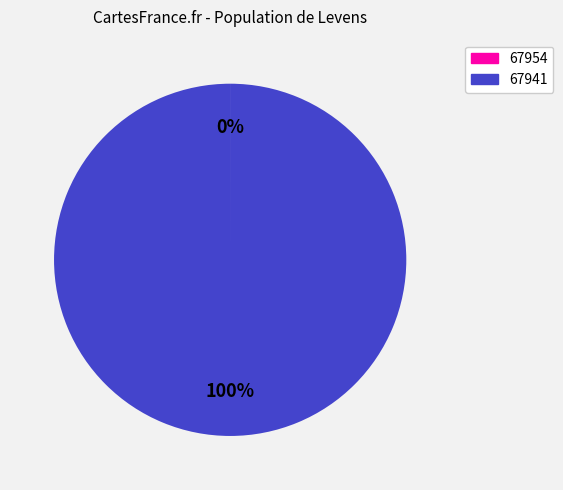

Is it true that 67941 is 89% of the pie?

False